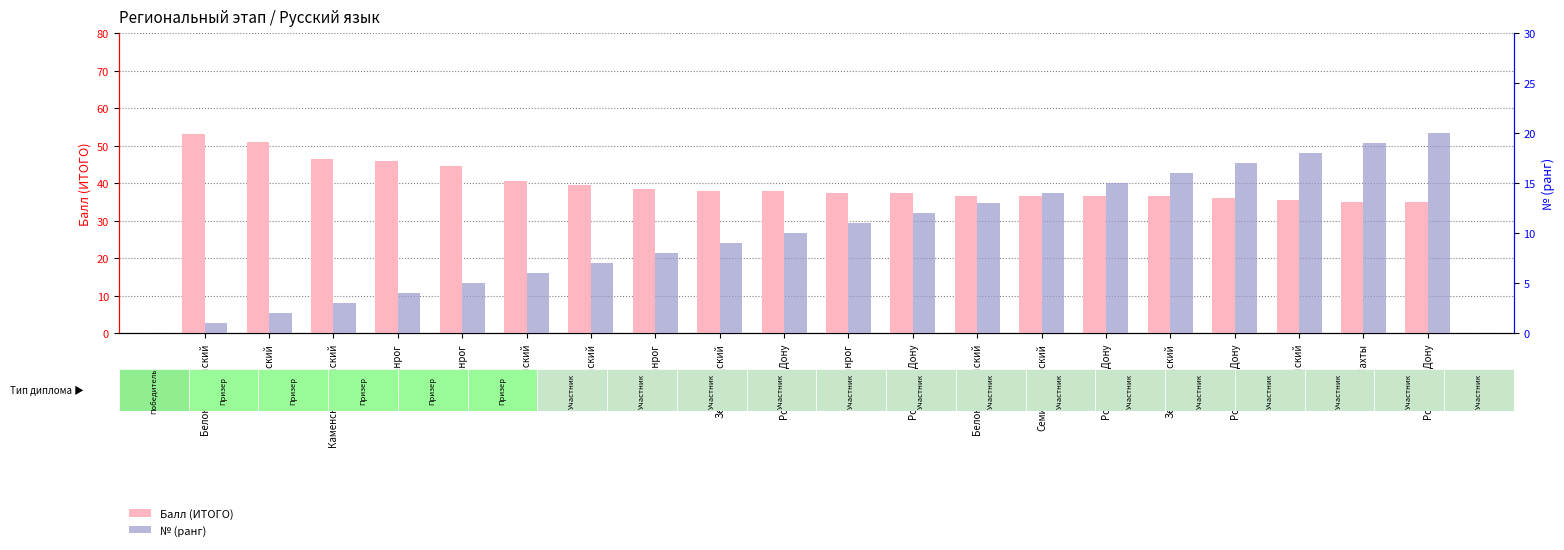

Between Шахты and Ростов-на-Дону, which is larger?

Ростов-на-Дону